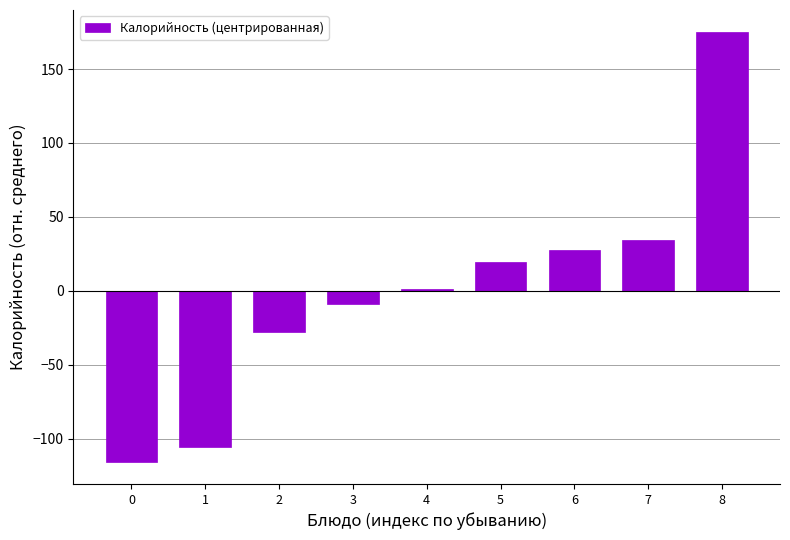

List the labels in order of value, largest first.

8, 7, 6, 5, 4, 3, 2, 1, 0